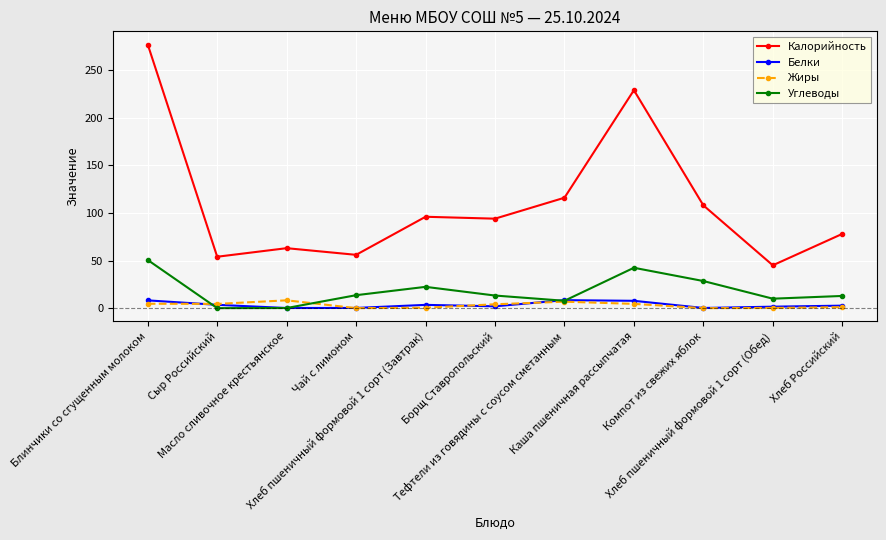

What is the difference between the maximum and second lowest values in the Жиры series?

8.2